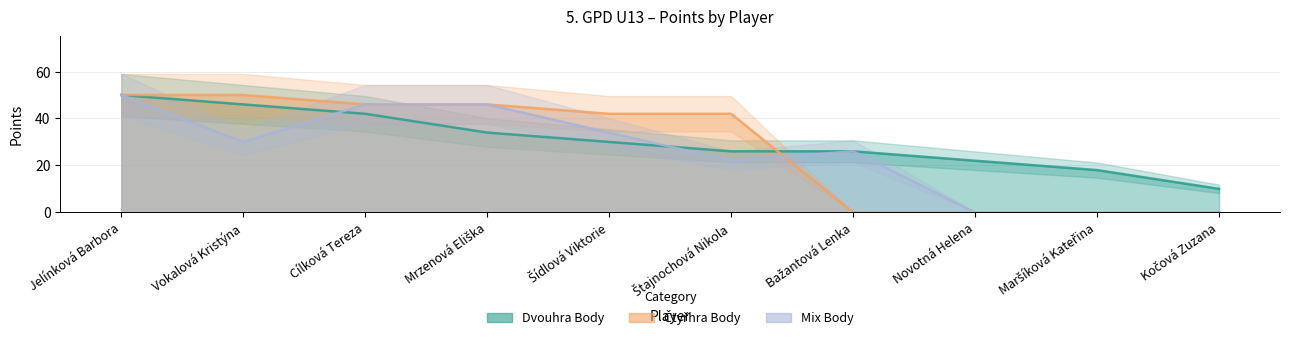

Which series has the widest spread of values?

Čtyřhra Body